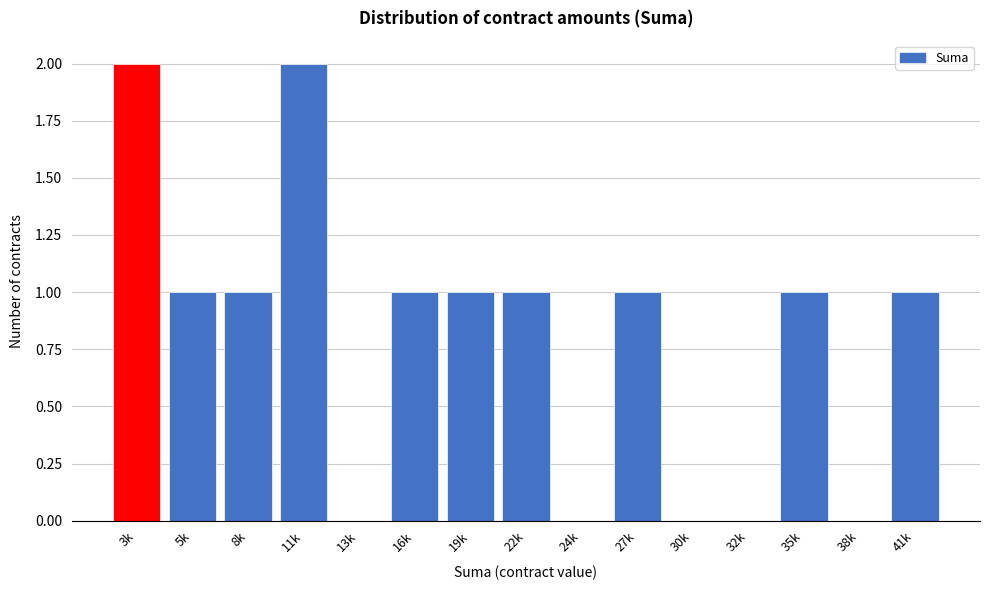

Reading left to right, extract all data points from this chart.

3k=2	5k=1	8k=1	11k=2	13k=0	16k=1	19k=1	22k=1	24k=0	27k=1	30k=0	32k=0	35k=1	38k=0	41k=1